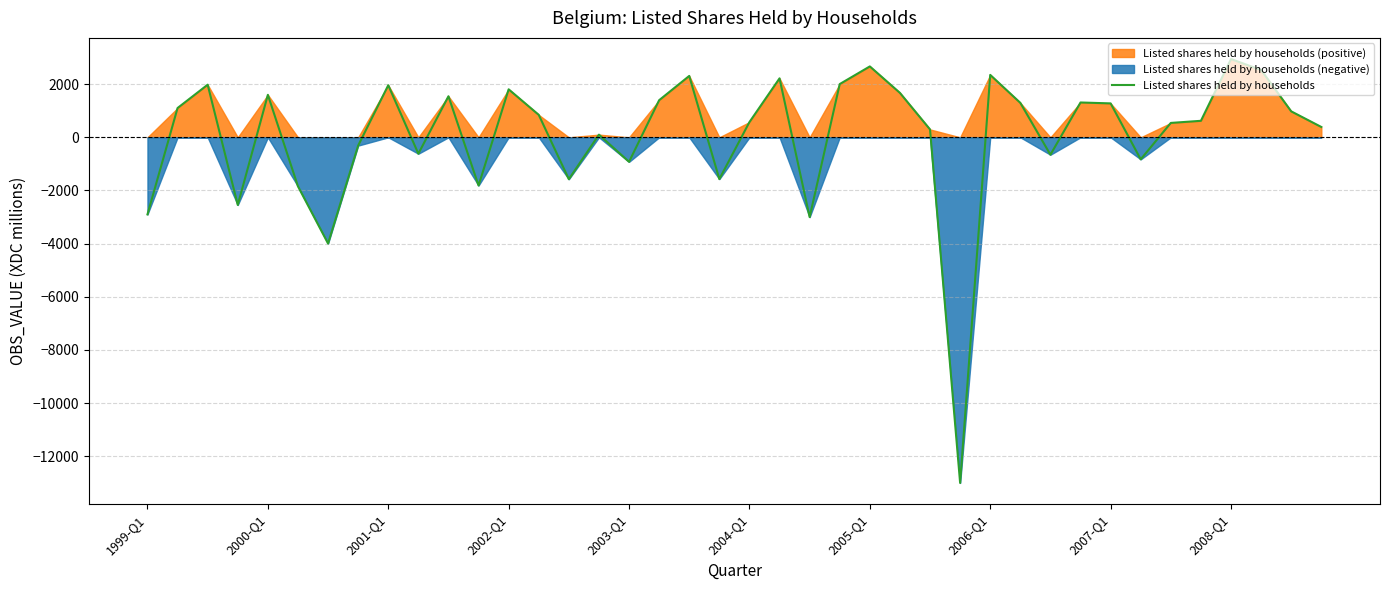

What is the highest value of the Listed shares held by households series?

2944.3